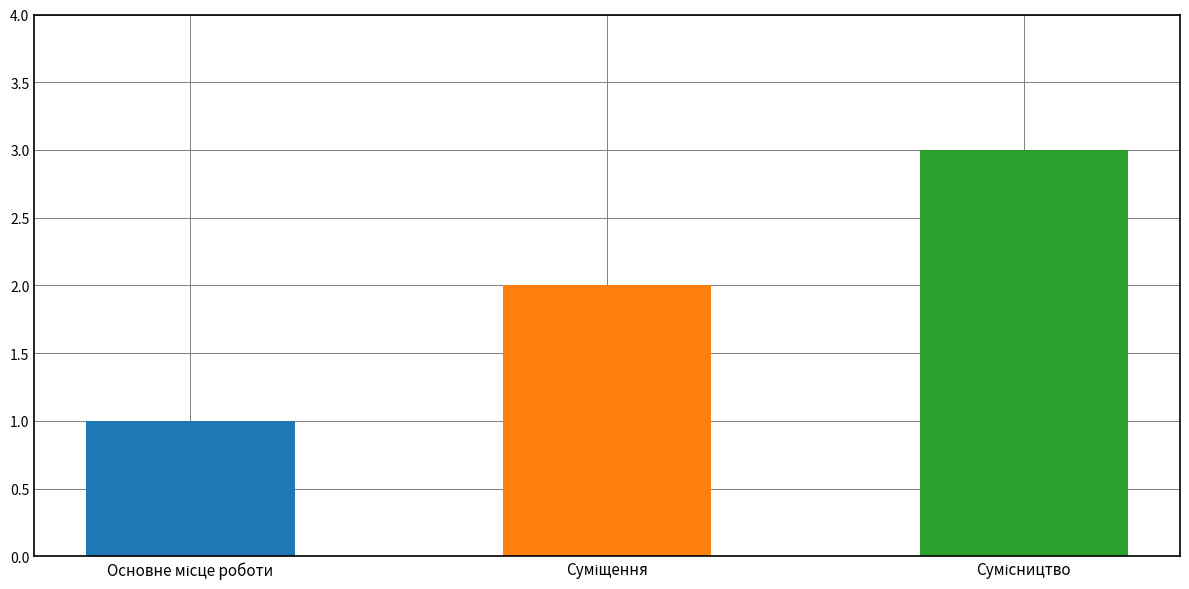

What is the change in value from Основне місце роботи to Сумісництво?

+2